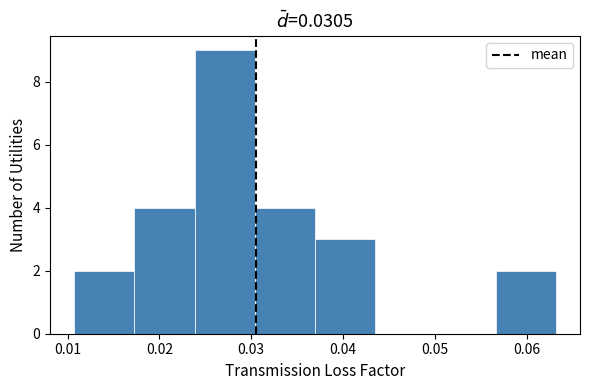

Reading left to right, list every bar in this chart as the range it spans on the x-axis followed by its height. Neither the bar edges nor the heights are printed on the chart, so give them approximately, as read against the axes.

0.011 to 0.017: 2
0.017 to 0.024: 4
0.024 to 0.030: 9
0.030 to 0.037: 4
0.037 to 0.044: 3
0.044 to 0.050: 0
0.050 to 0.057: 0
0.057 to 0.063: 2